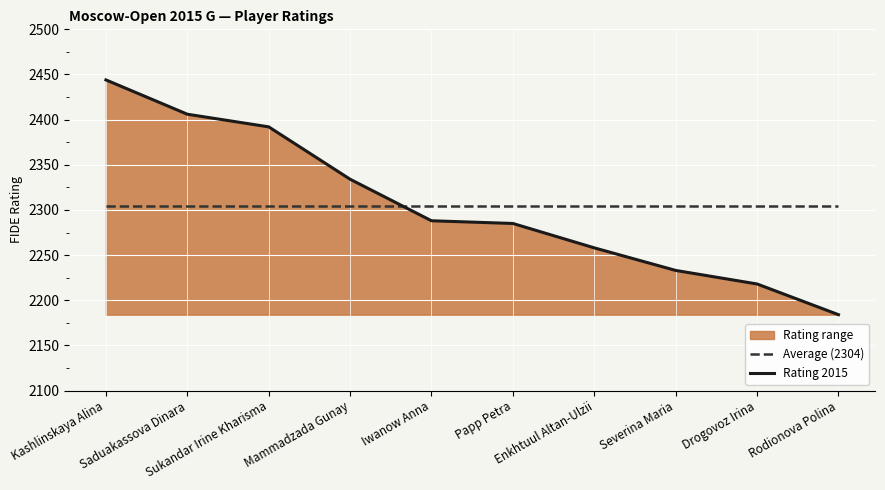

How many data points in Rating 2015 are above 2288?

4